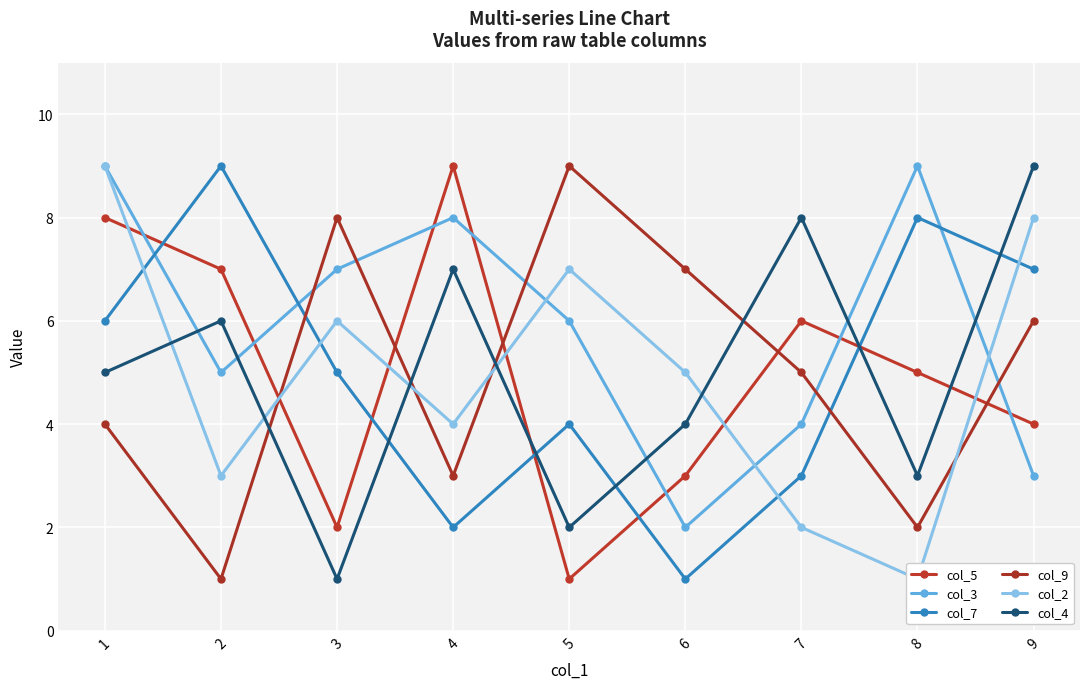

Which label corresponds to the smallest value in the chart?

5